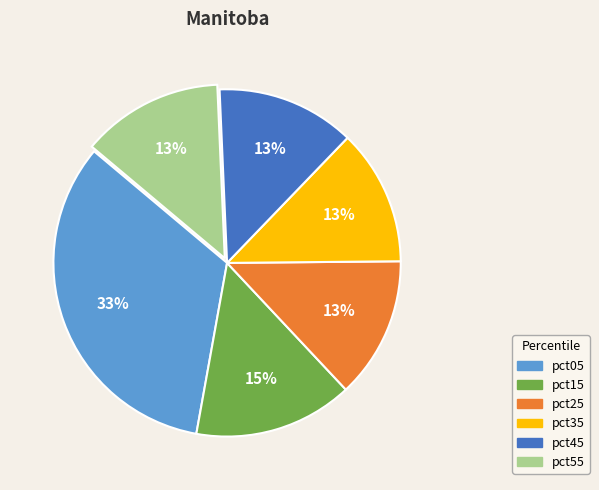

Is there any slice that represents more than half of the pie?

No